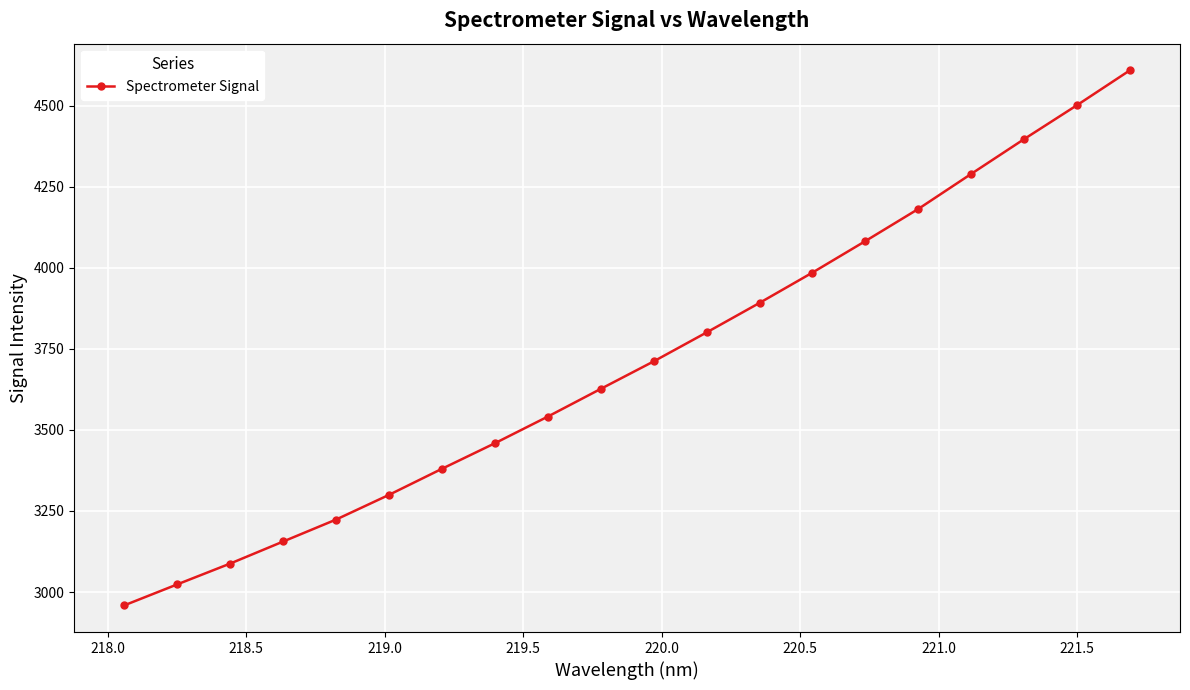

What is the maximum value shown in the chart?

4609.0